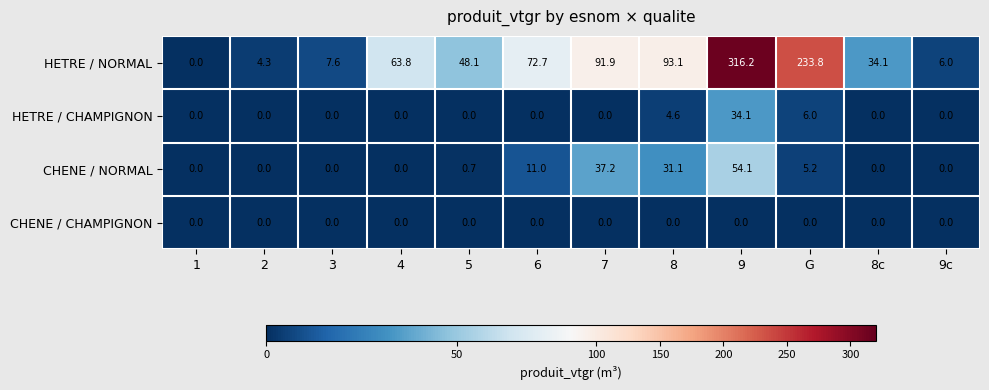

What is the difference between the highest and lowest values at G?

233.8